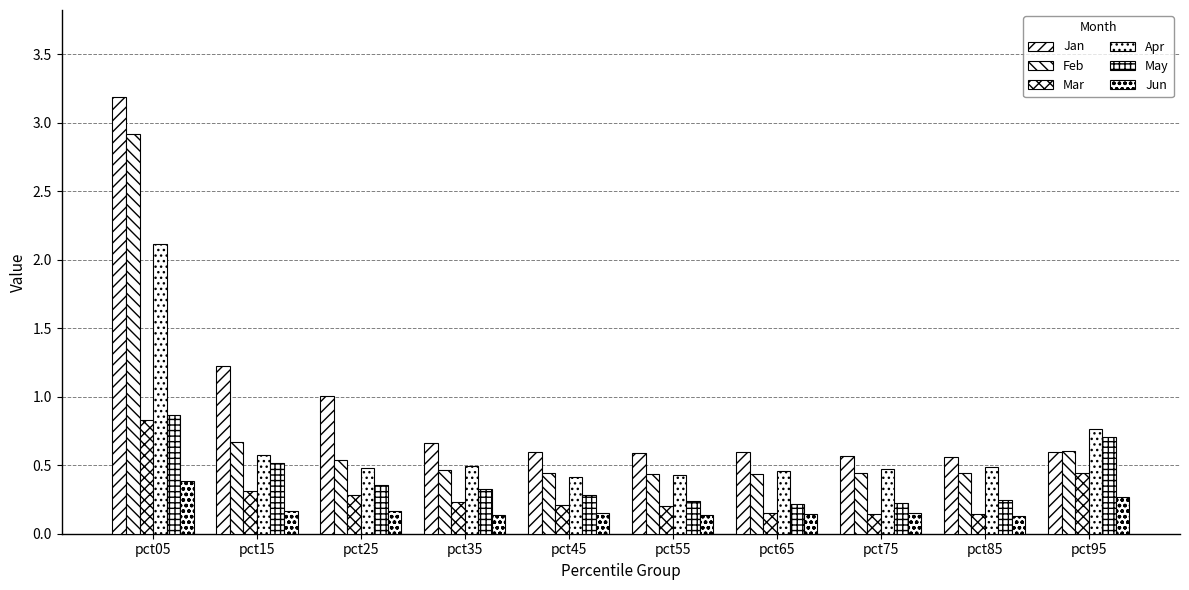

What is the difference between the maximum and second lowest values in the May series?

0.6